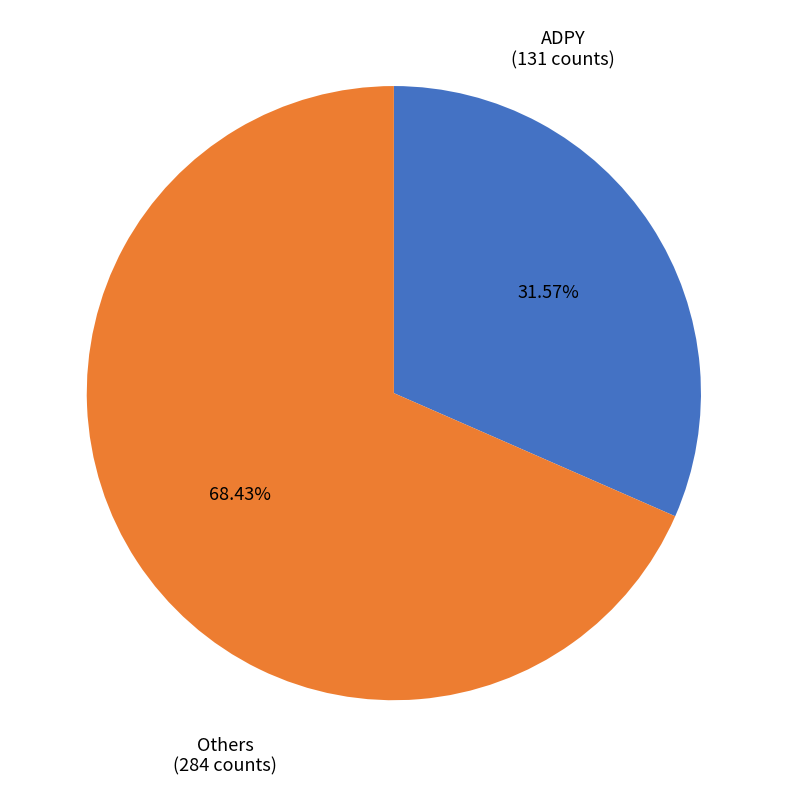

Is there a majority slice in this chart?

Yes